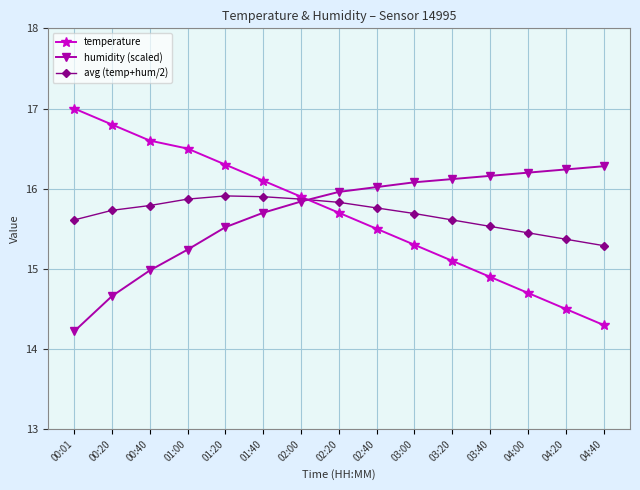

What is the value of the temperature point at the 2nd from the left?

16.8